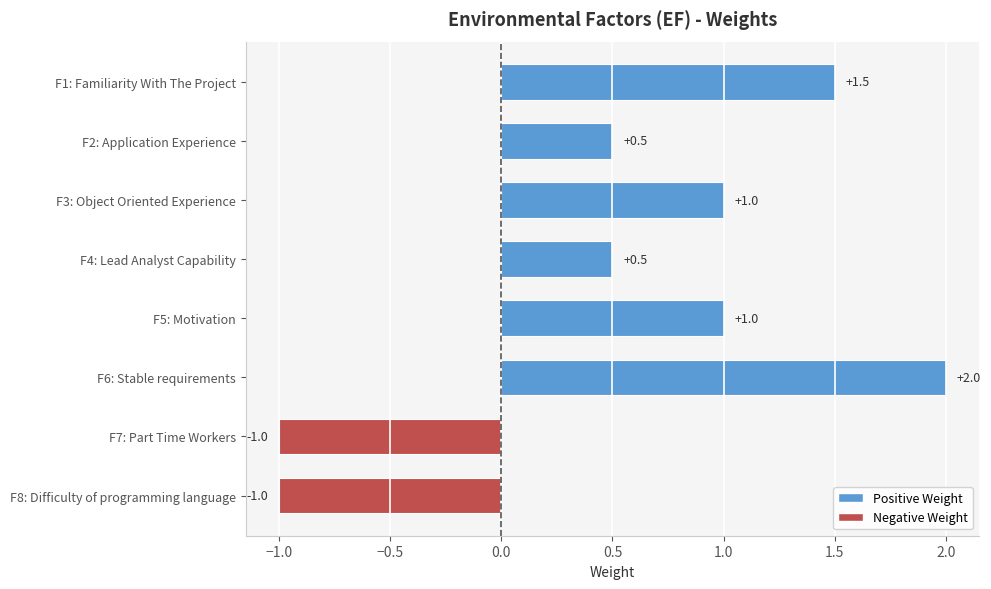

What is the label of the 5th bar from the top?

F5: Motivation